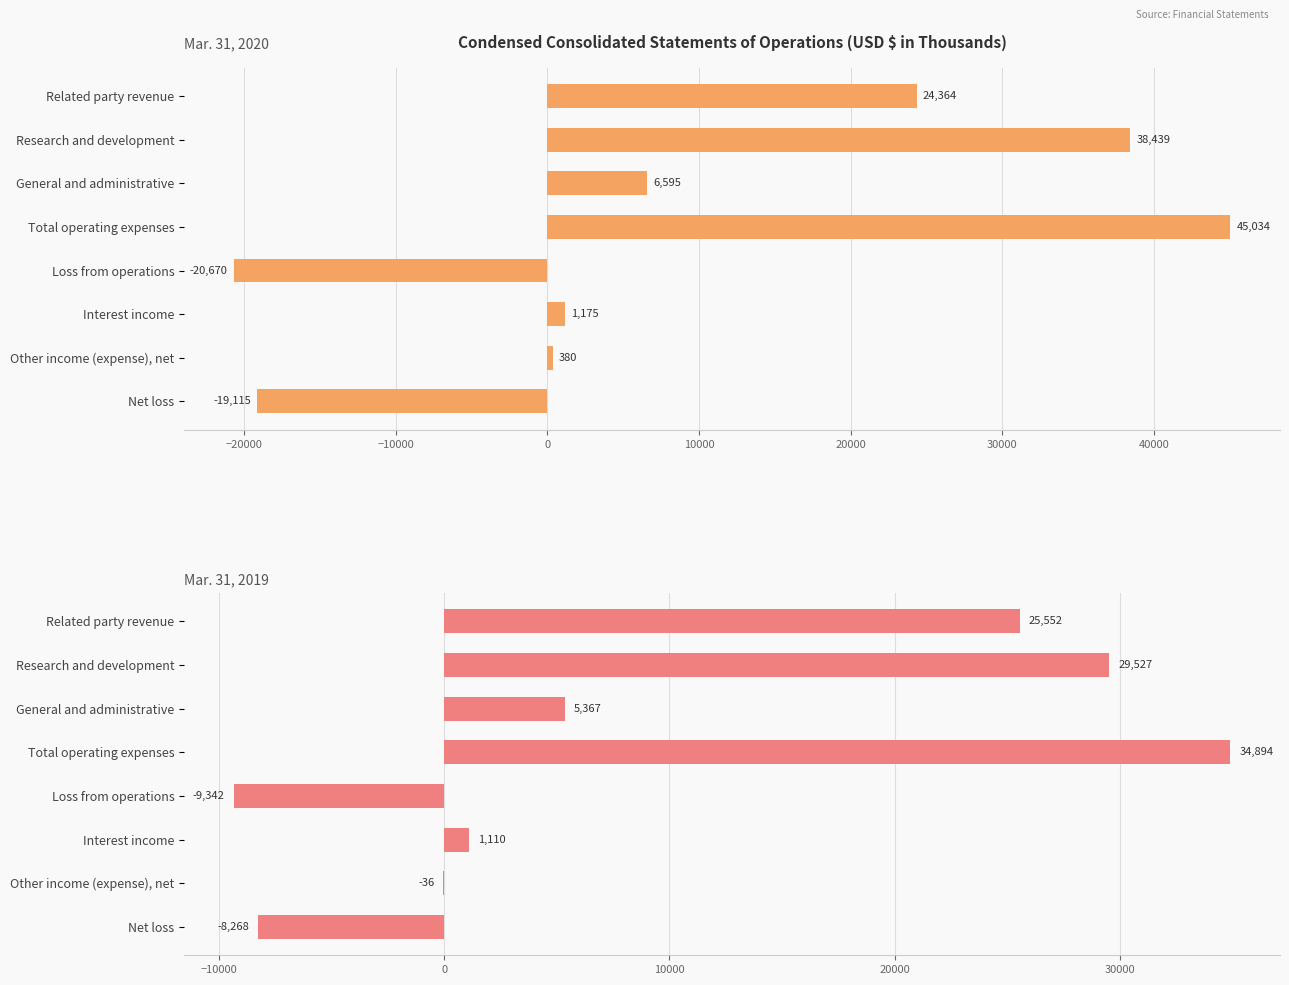

What is the sum of all Mar. 31, 2020 values?

76202